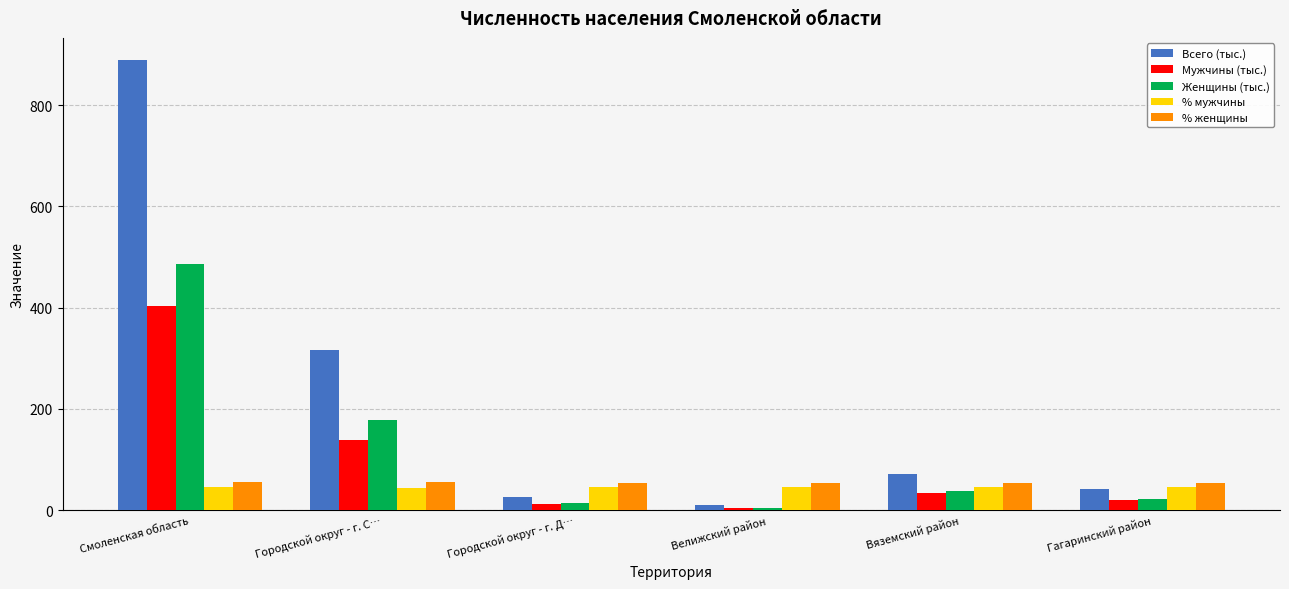

What is the highest value of the Мужчины (тыс.) series?

402.7